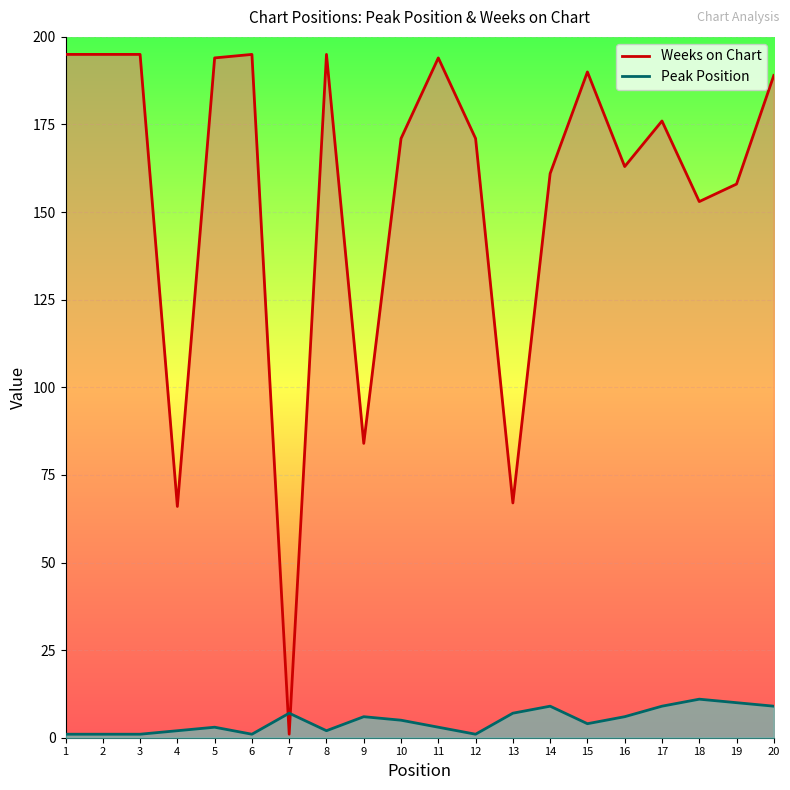

What is the spread (max minus min) of values at 12?

170